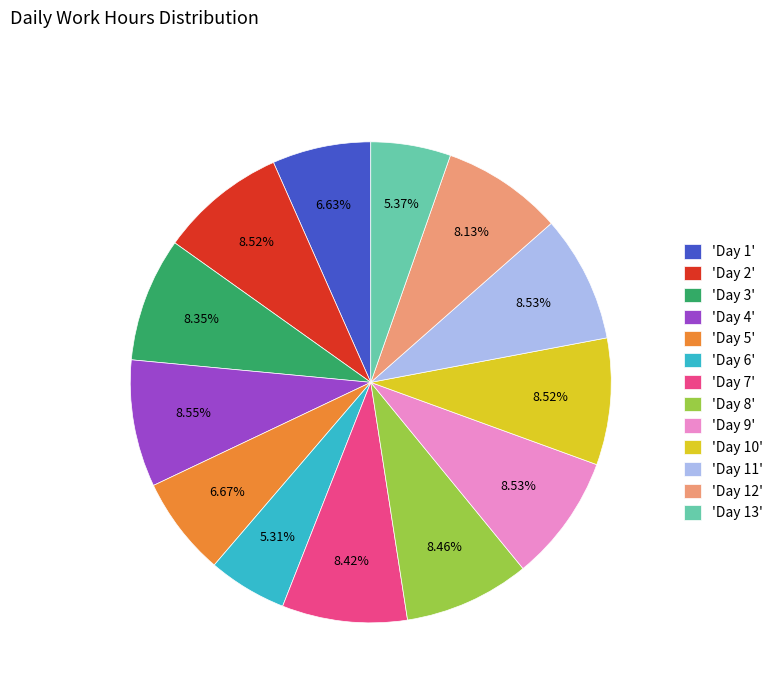

Is the sum of 'Day 2' and 'Day 13' greater than half?

No